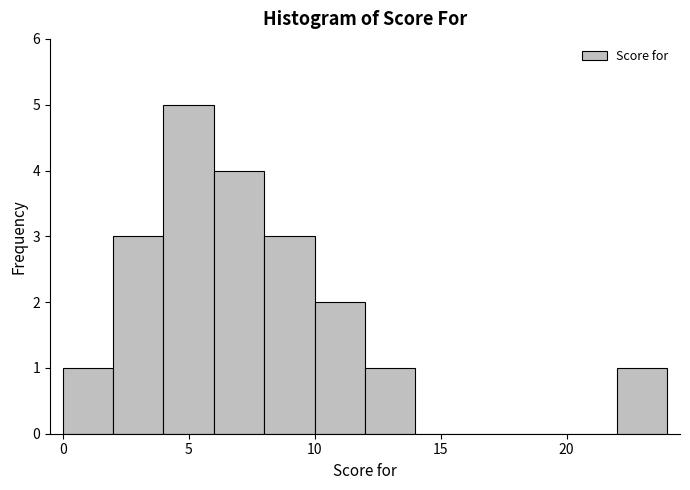

Reading left to right, transcribe this chart: for each bar, give the range it covers on the x-axis and its height. The values are not printed on the chart, so give them approximately, as read against the axis.

0 to 2: 1
2 to 4: 3
4 to 6: 5
6 to 8: 4
8 to 10: 3
10 to 12: 2
12 to 14: 1
14 to 16: 0
16 to 18: 0
18 to 20: 0
20 to 22: 0
22 to 24: 1